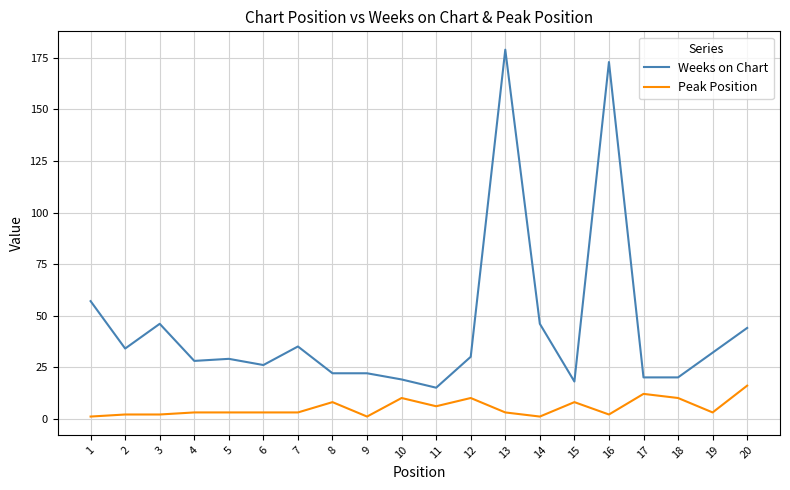

Which series has the widest spread of values?

Weeks on Chart